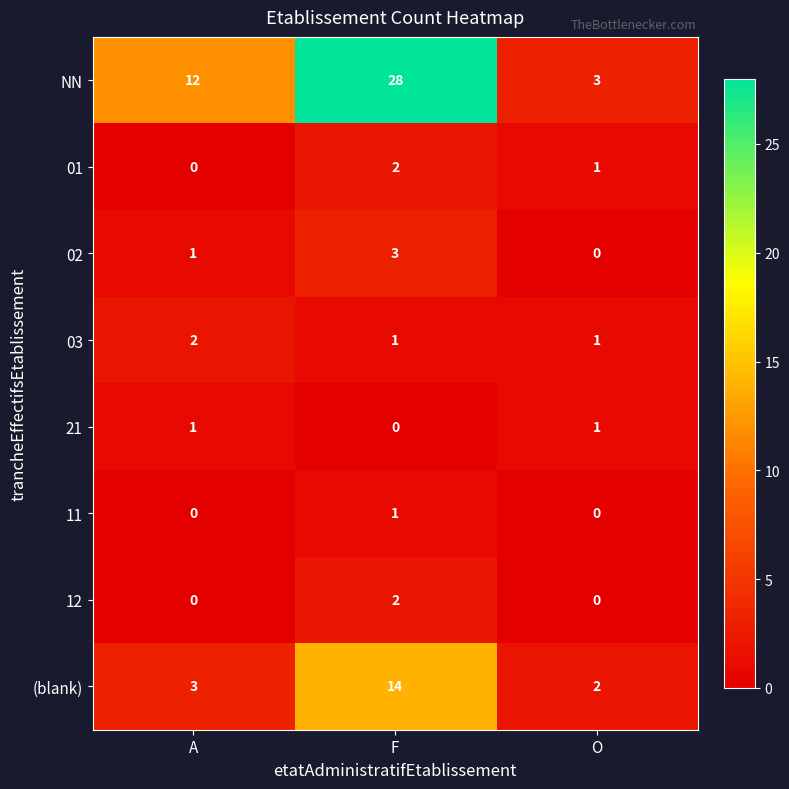

Reading left to right, list all the values displayed in this chart.

NN: 12	28	3
01: 0	2	1
02: 1	3	0
03: 2	1	1
21: 1	0	1
11: 0	1	0
12: 0	2	0
(blank): 3	14	2